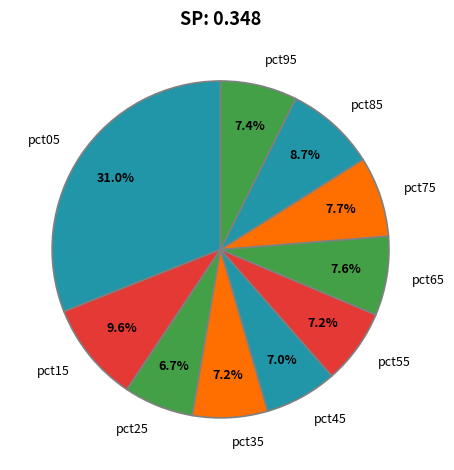

What is the total percentage of pct75 and pct95?

15.1%